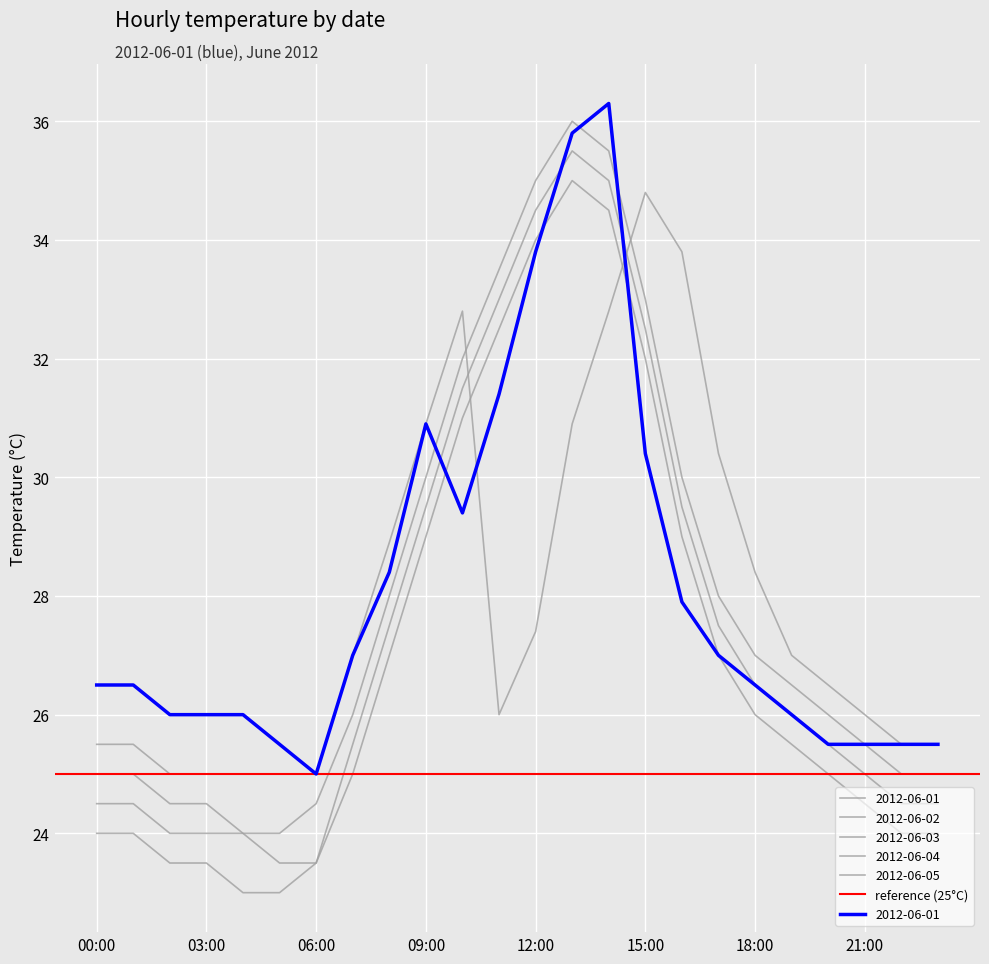

What is the average value of the 2012-06-02 series?

27.9